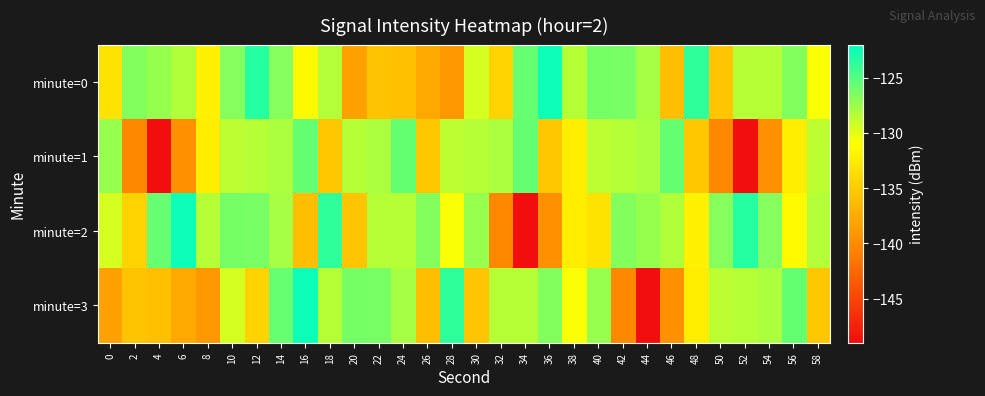

Rank the series by their maximum value, from highest to lowest.

minute=0, minute=2, minute=3, minute=1